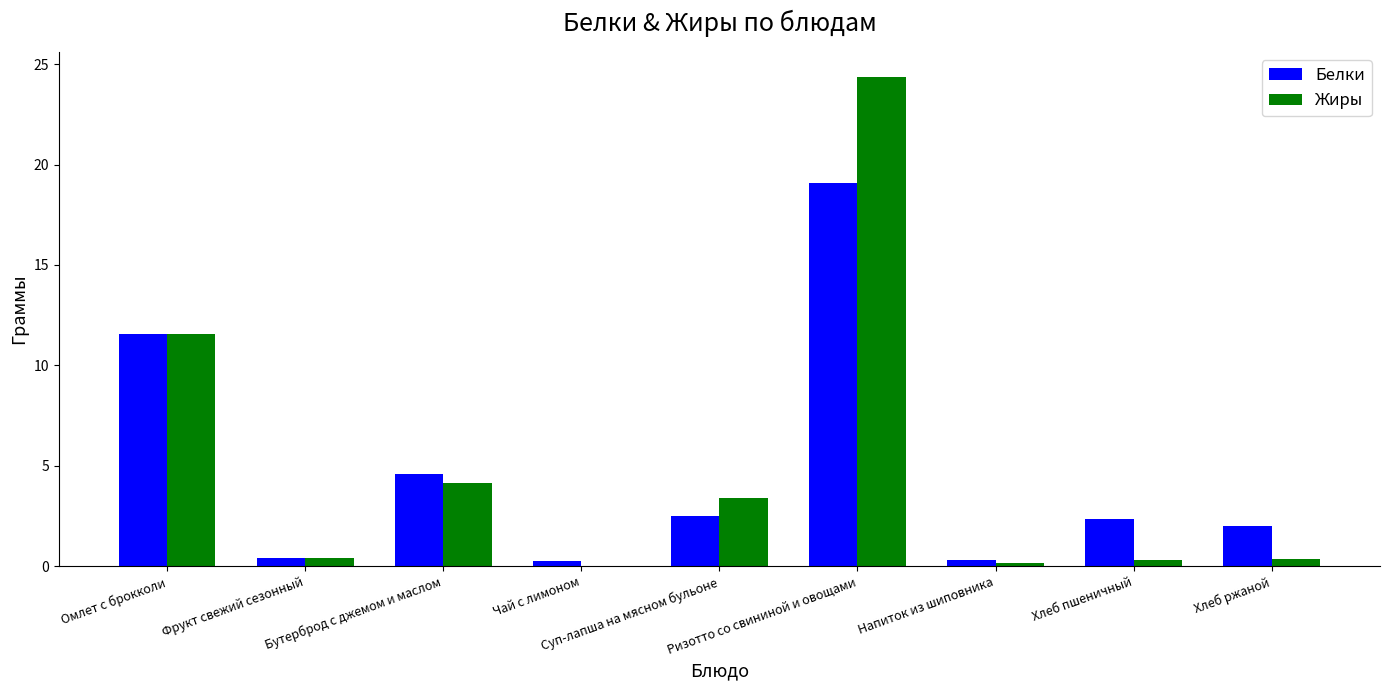

What is the maximum value for Белки?

19.1